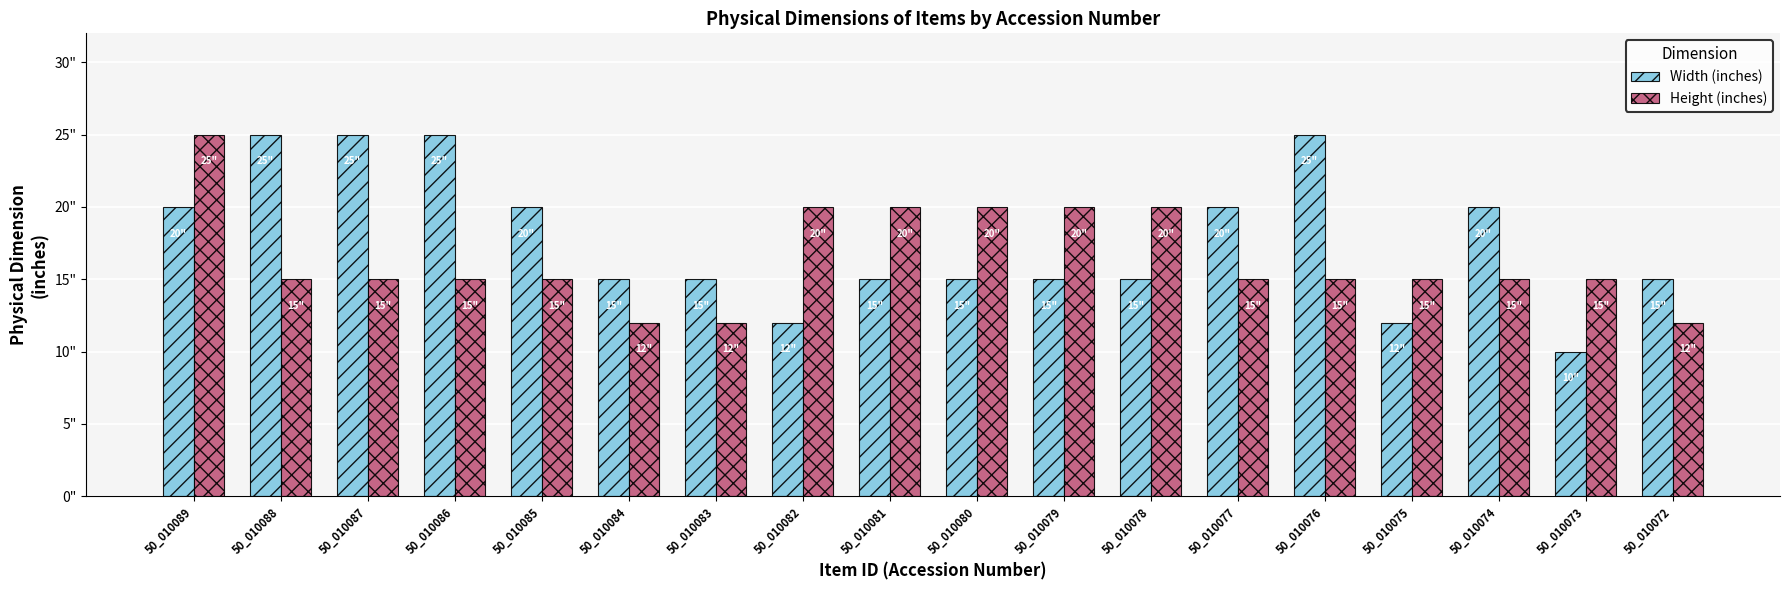

Which series has the widest spread of values?

Width (inches)